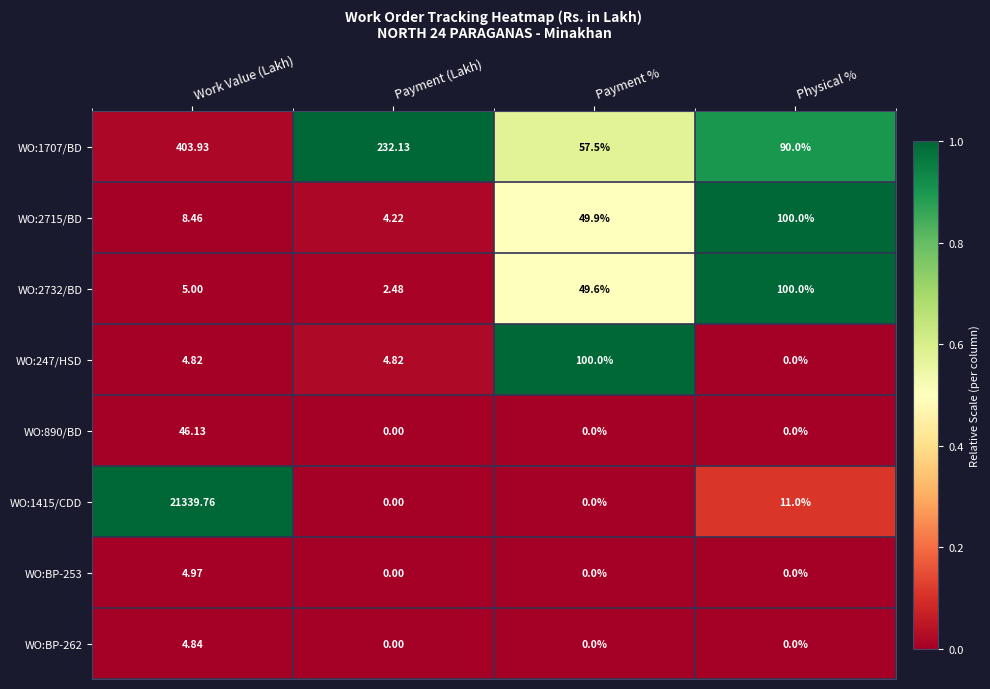

Is the value of WO:2732/BD at Physical % greater than the value of WO:1707/BD at Payment %?

Yes